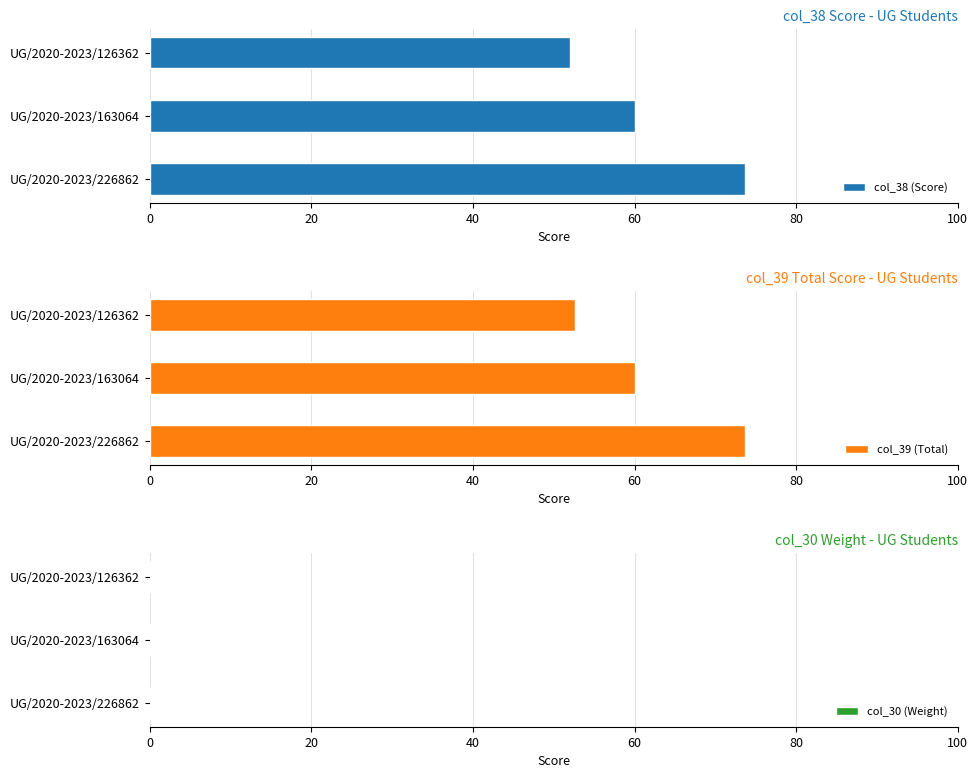

Reading right to left, extract all data points from this chart.

col_38 (Score): 52.0	60.0	73.7
col_39 (Total): 52.6	60.0	73.7
col_30 (Weight): 0.5	0.5	0.5